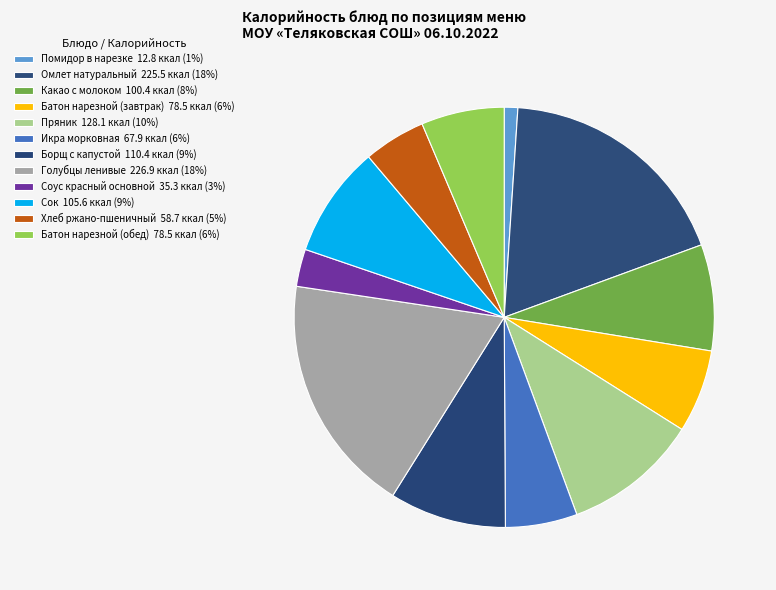

Count the number of slices in the pie.

12